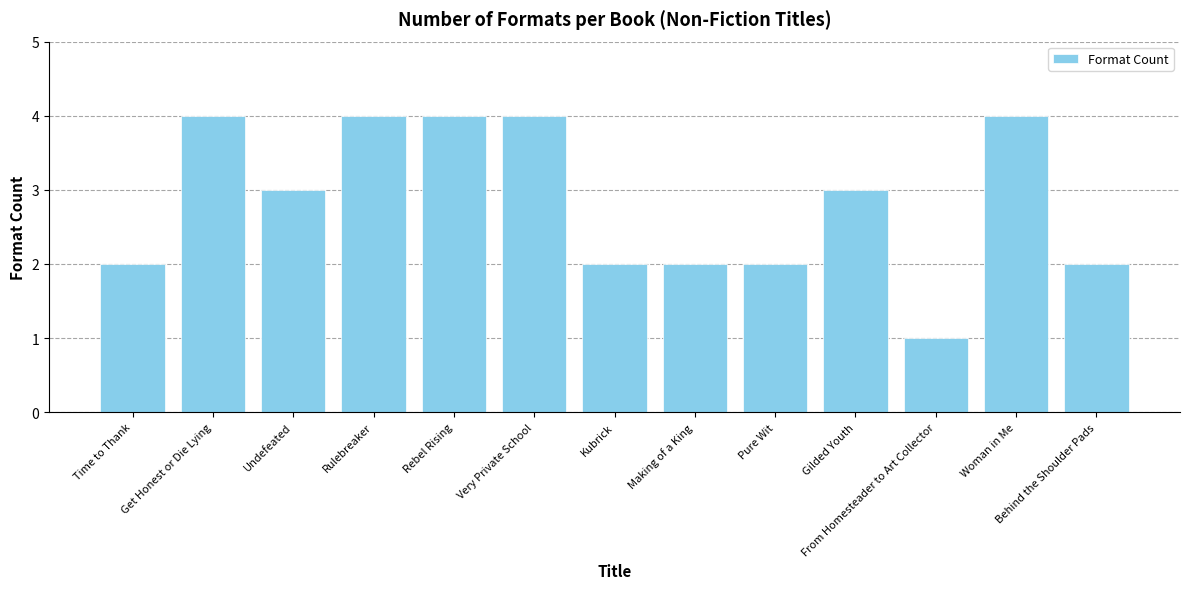

At which label does the data first exceed 3?

Get Honest or Die Lying